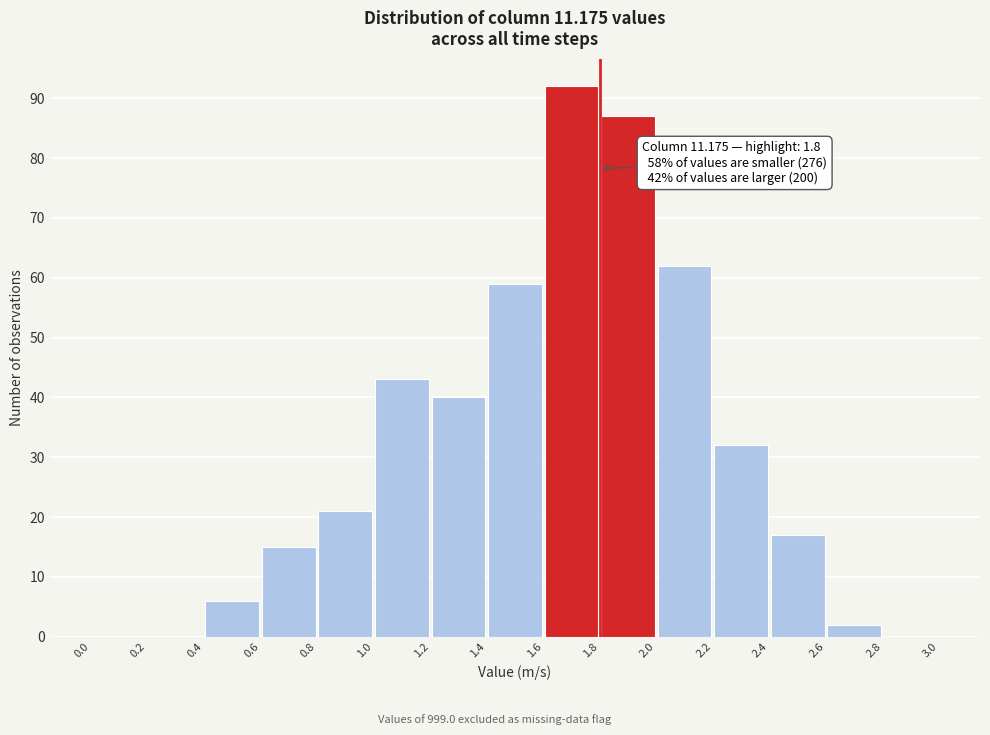

Which range on the x-axis has the tallest bar?

1.6 to 1.8